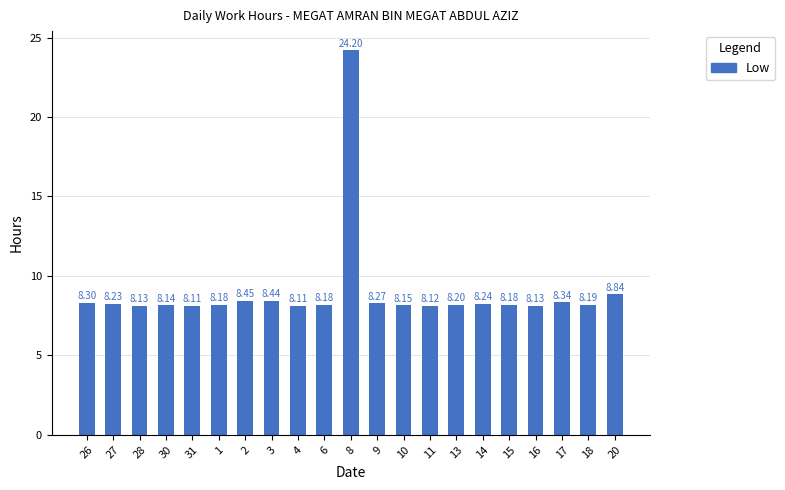

What is the change in value from 30 to 9?

+0.1